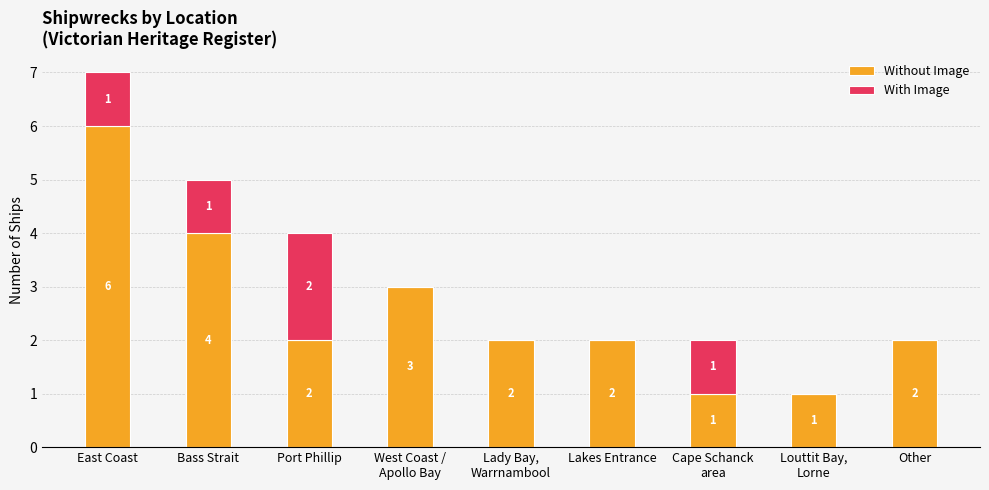

At which label does Without Image reach its peak?

East Coast